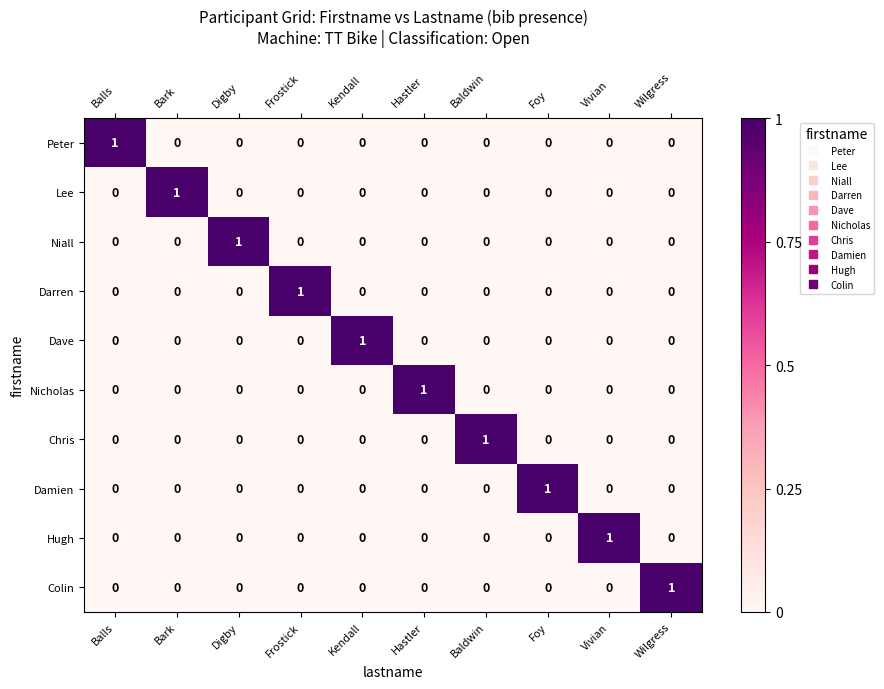

At how many categories does at least one series exceed 0?

10